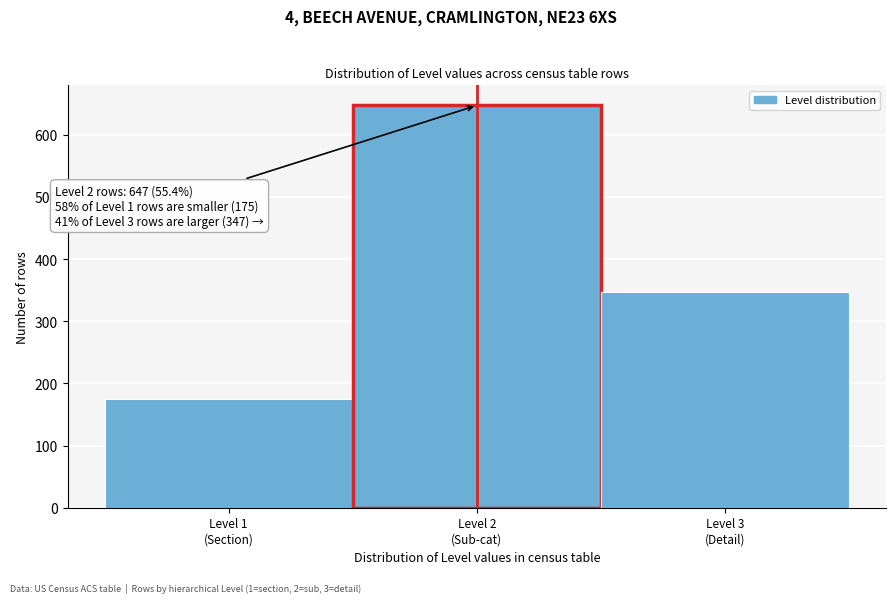

Reading right to left, extract all data points from this chart.

347	647	175